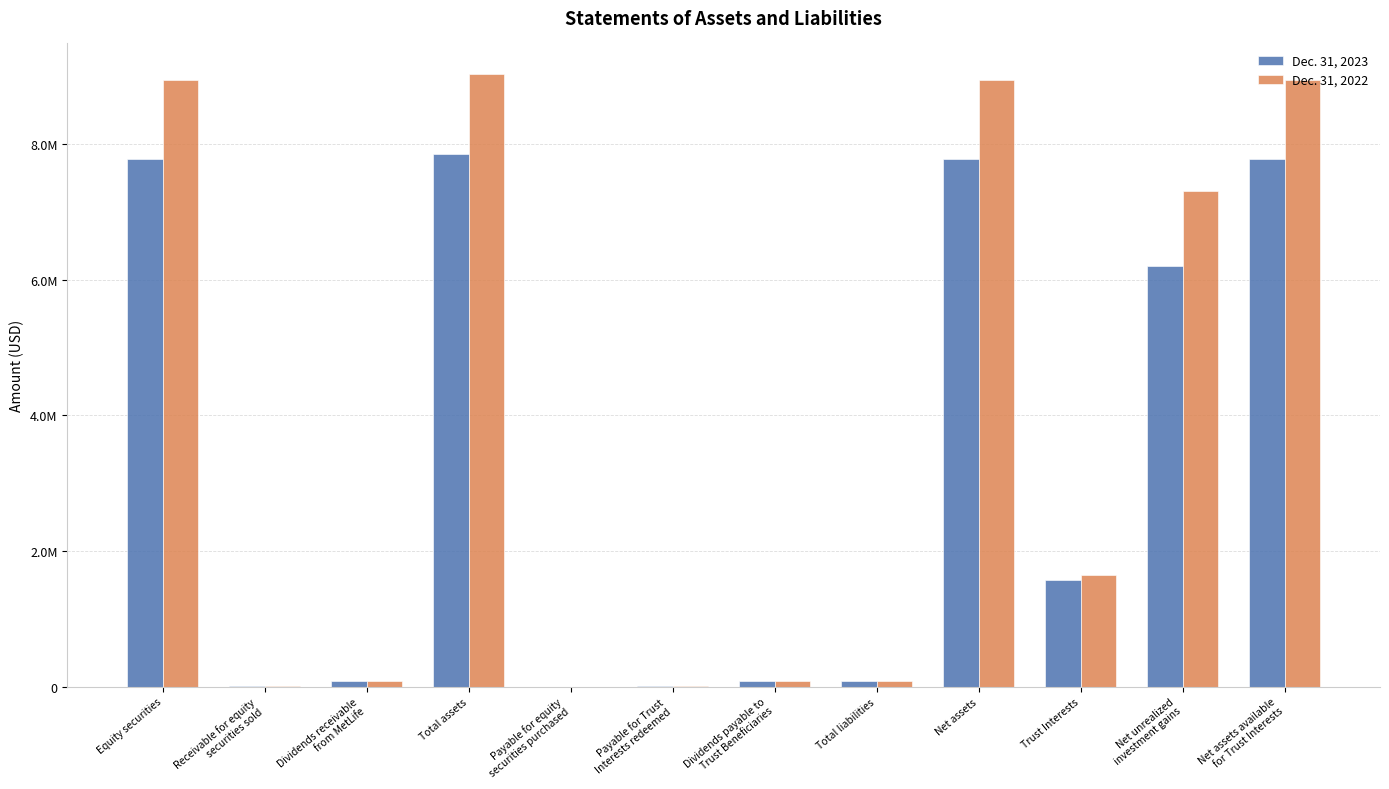

Which series has the largest range (max minus min)?

Dec. 31, 2022